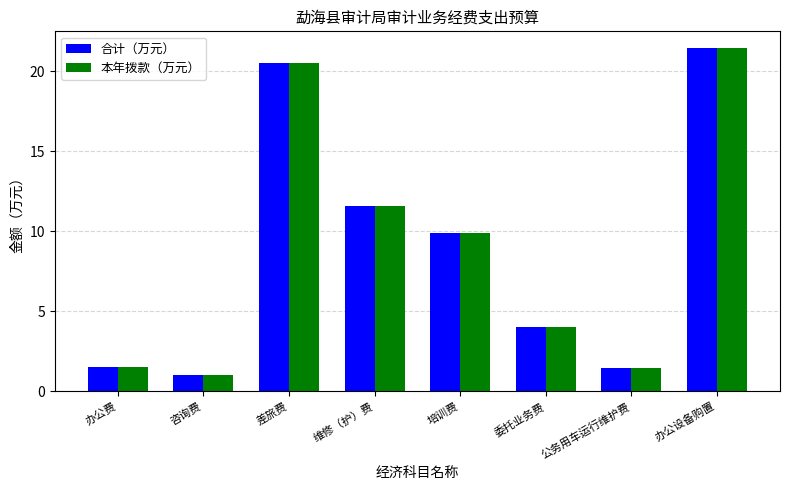

Where is 本年拨款（万元） nearest to the value 11?

维修（护）费